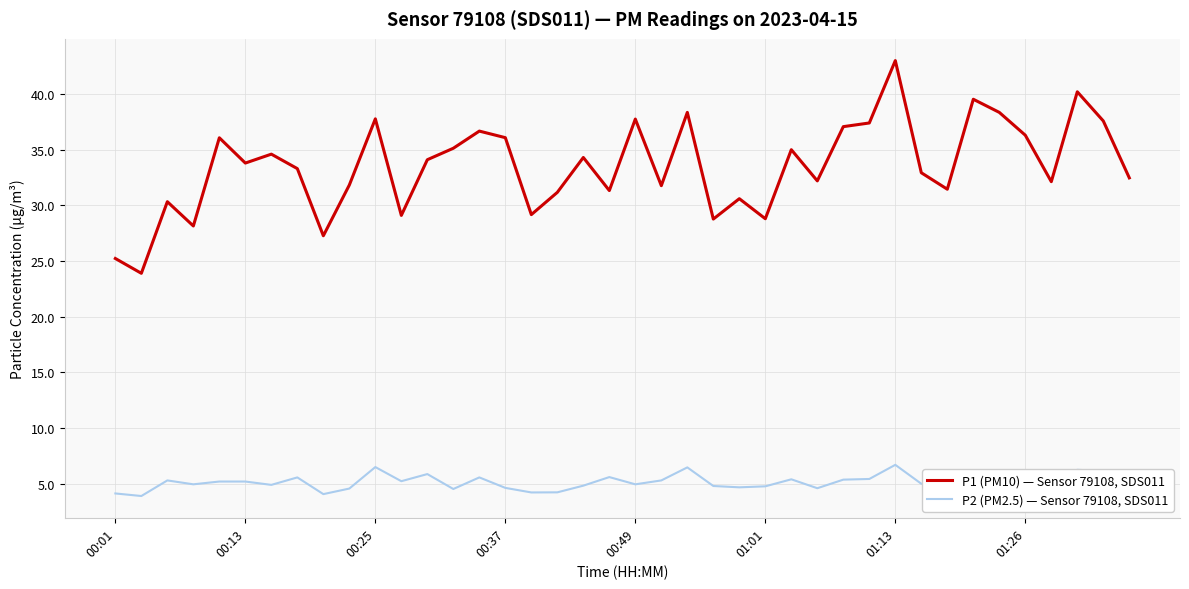

Does the chart have visible grid lines?

Yes